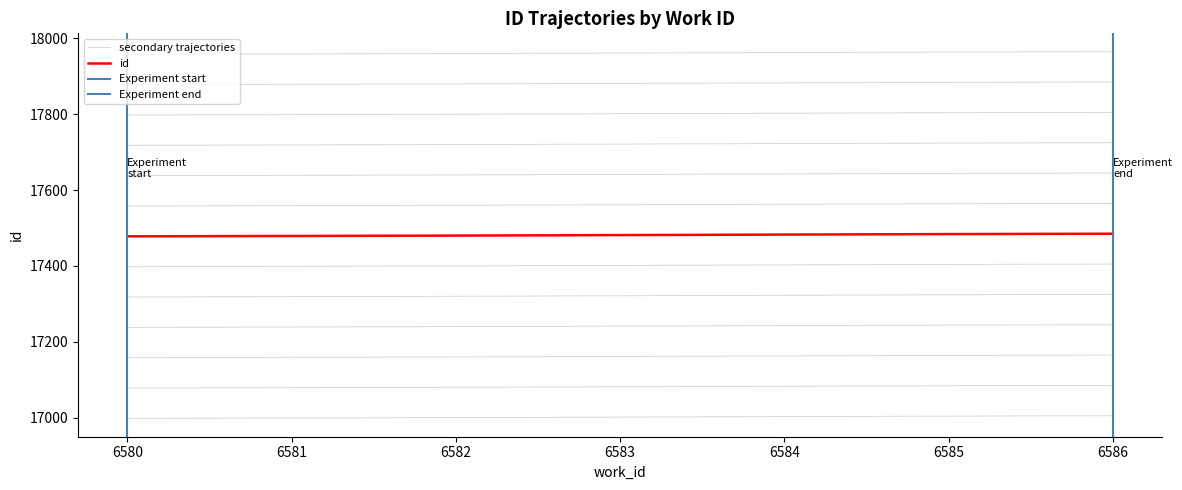

Where is the data nearest to the value 17001?

6582